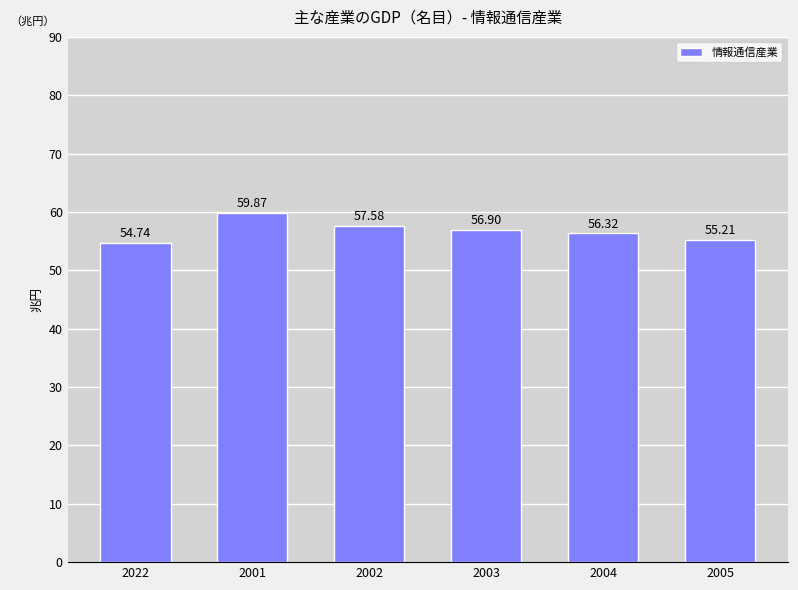

What is the label of the 4th bar from the left?

2003